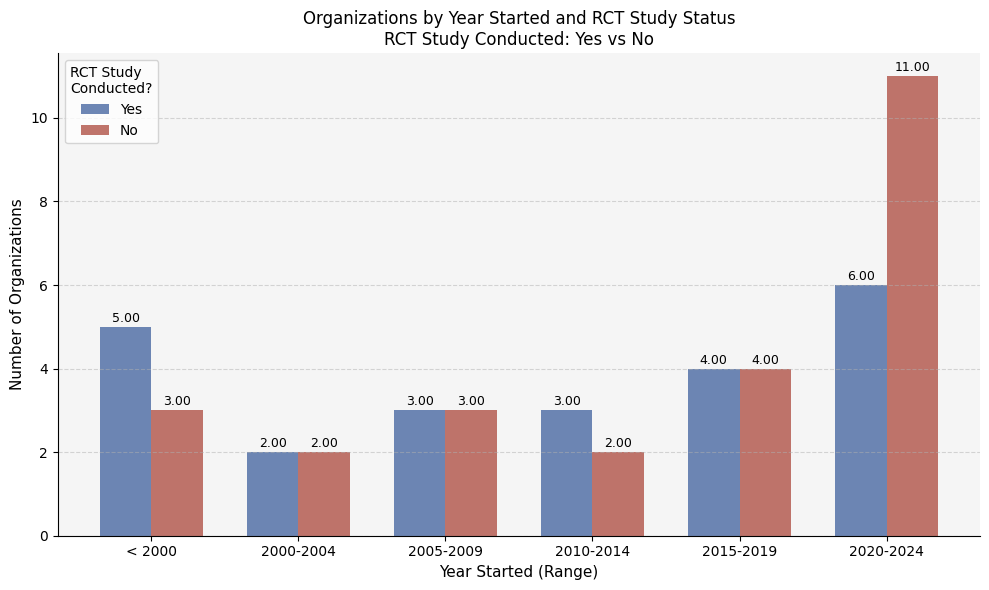

What is the average value of the Yes series?

4